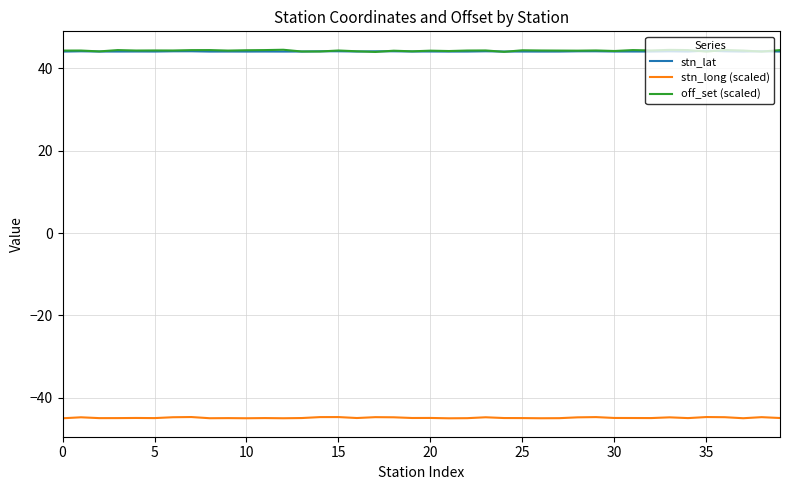

True or false: off_set (scaled) and stn_long (scaled) intersect in this chart.

False